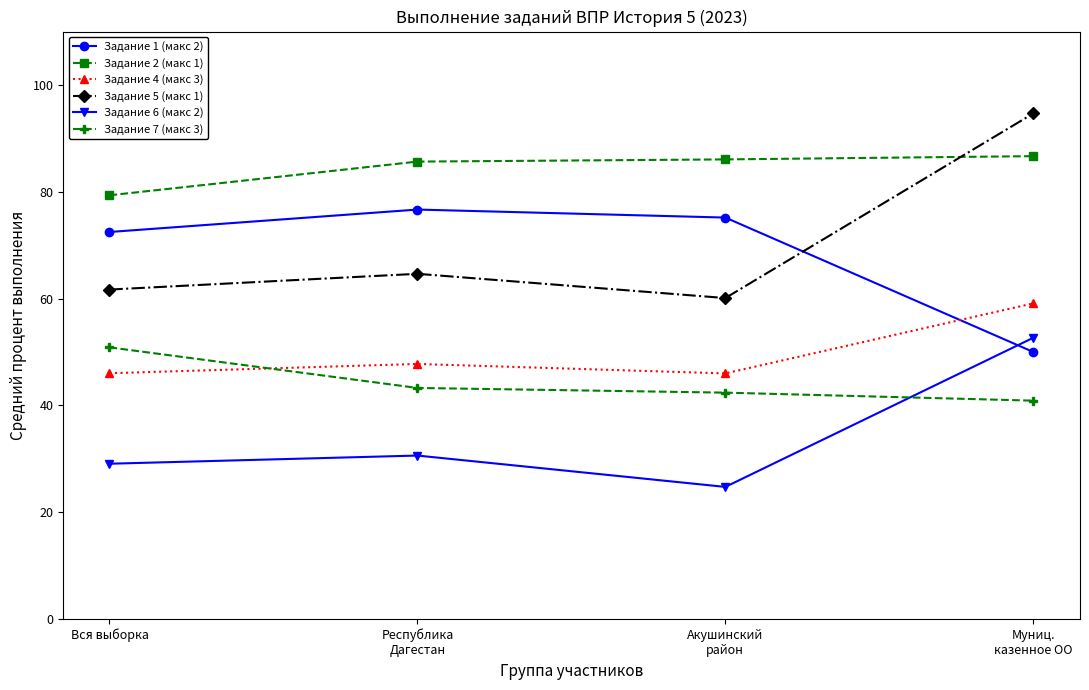

List the series in order of their peak value, lowest first.

Задание 7 (макс 3), Задание 6 (макс 2), Задание 4 (макс 3), Задание 1 (макс 2), Задание 2 (макс 1), Задание 5 (макс 1)